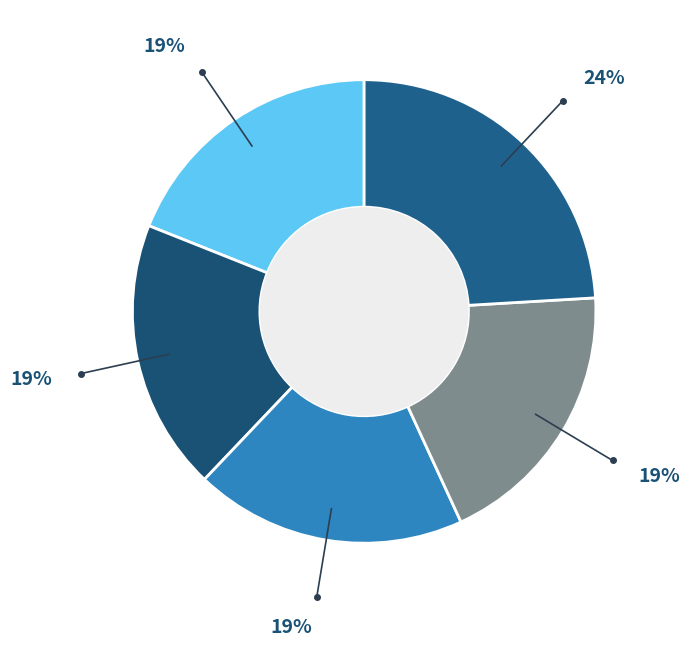

How many segments does this pie chart have?

5